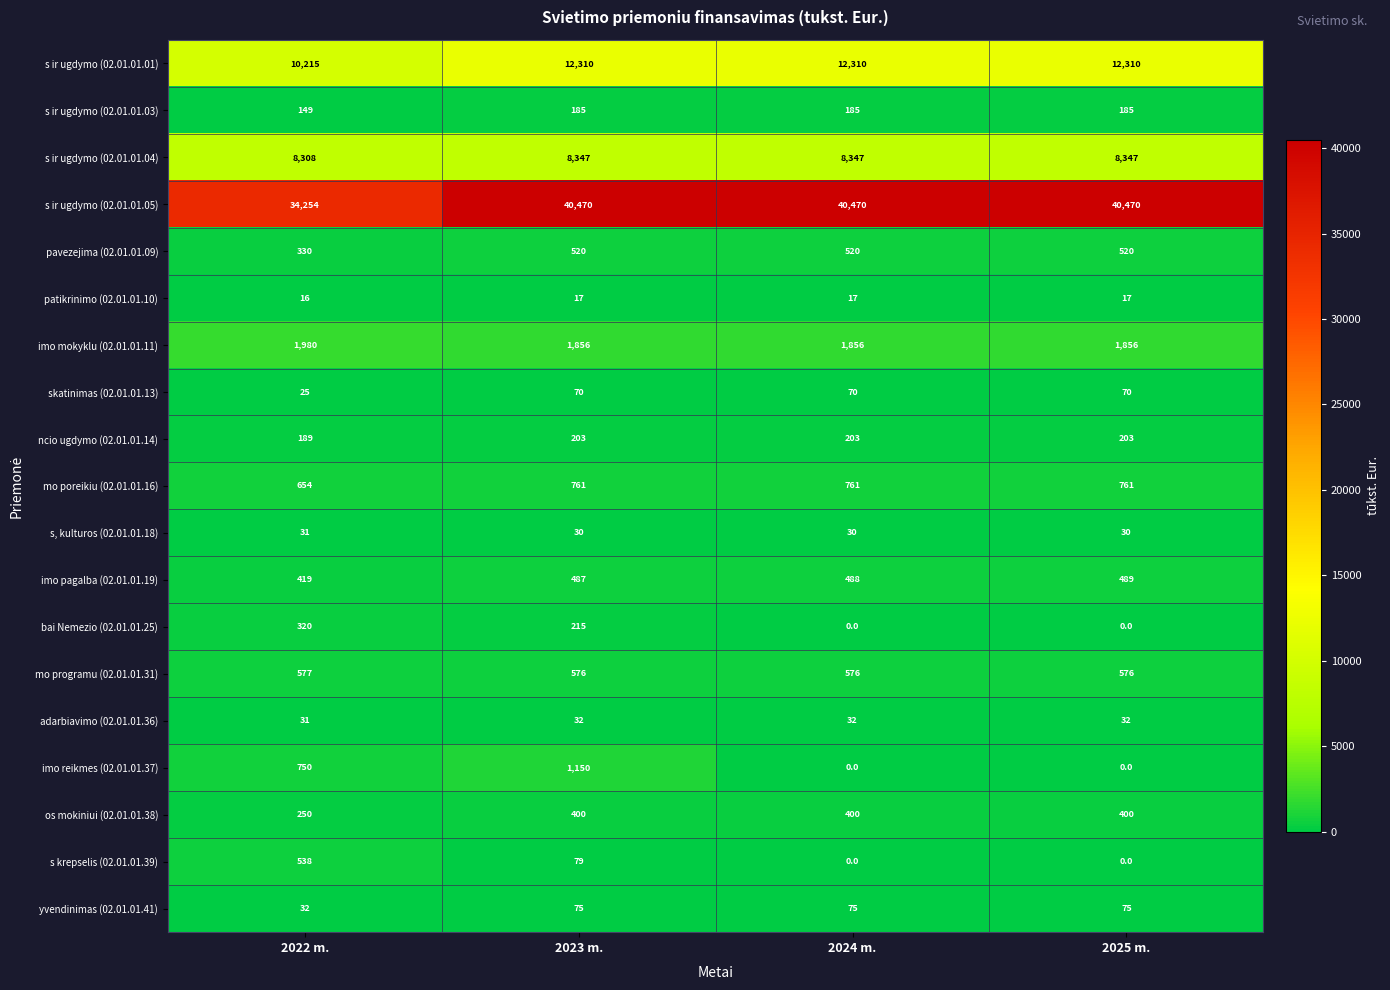

Which series has the largest total across all categories?

s ir ugdymo (02.01.01.05)